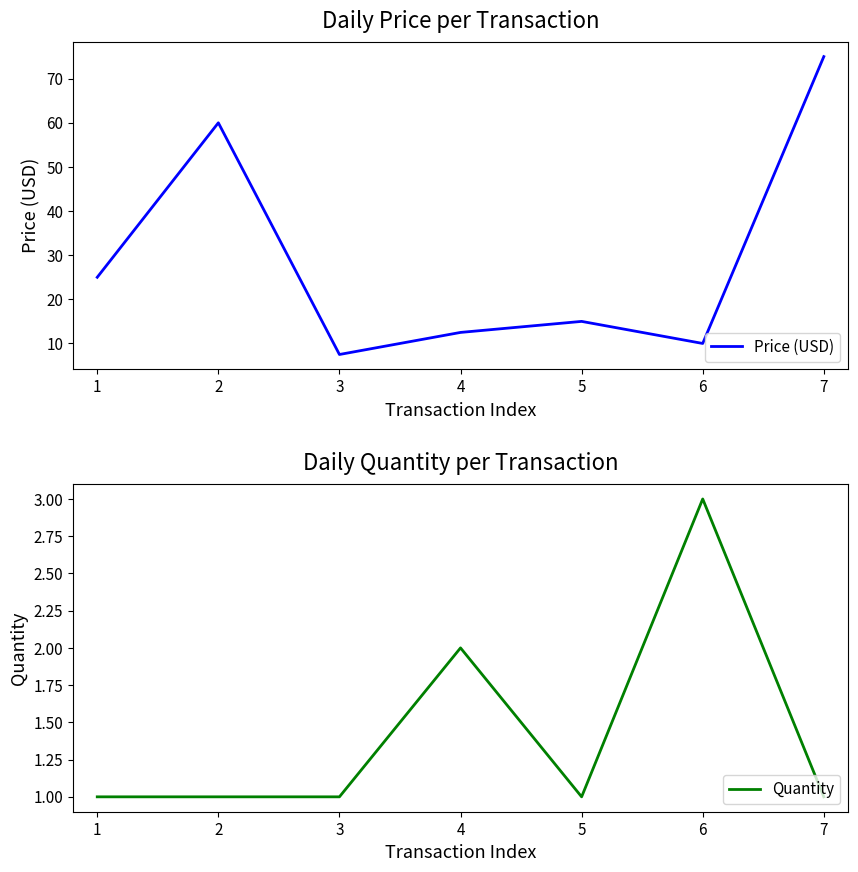

What is the difference between the second highest and second lowest values in the Price (USD) series?

50.0